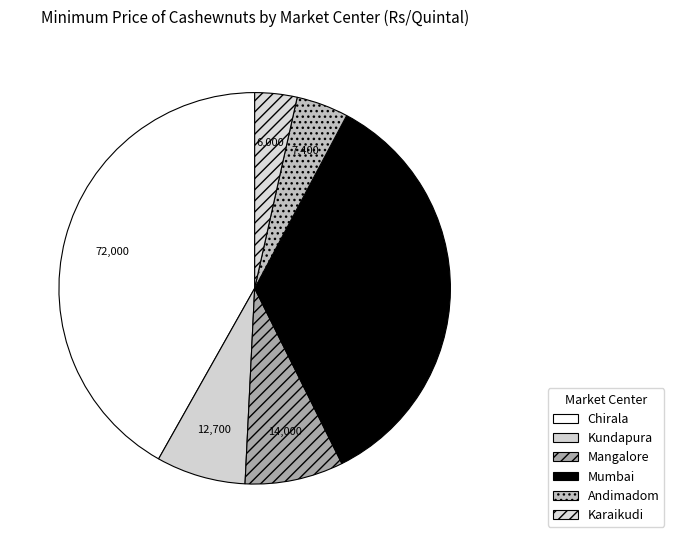

Rank the categories by value from highest to lowest.

Chirala, Mumbai, Mangalore, Kundapura, Andimadom, Karaikudi